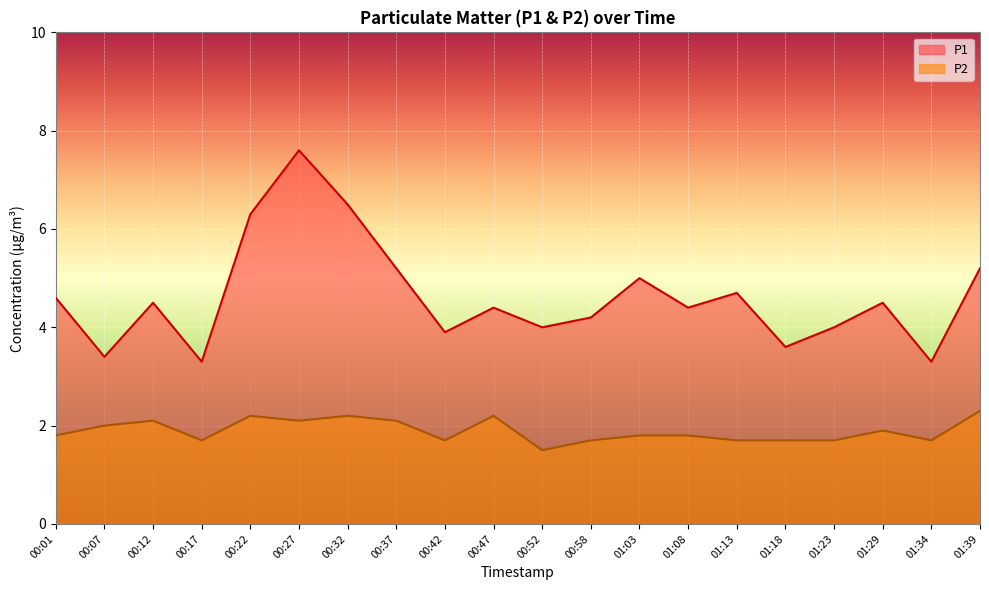

What is the average value of the P1 series?

4.6